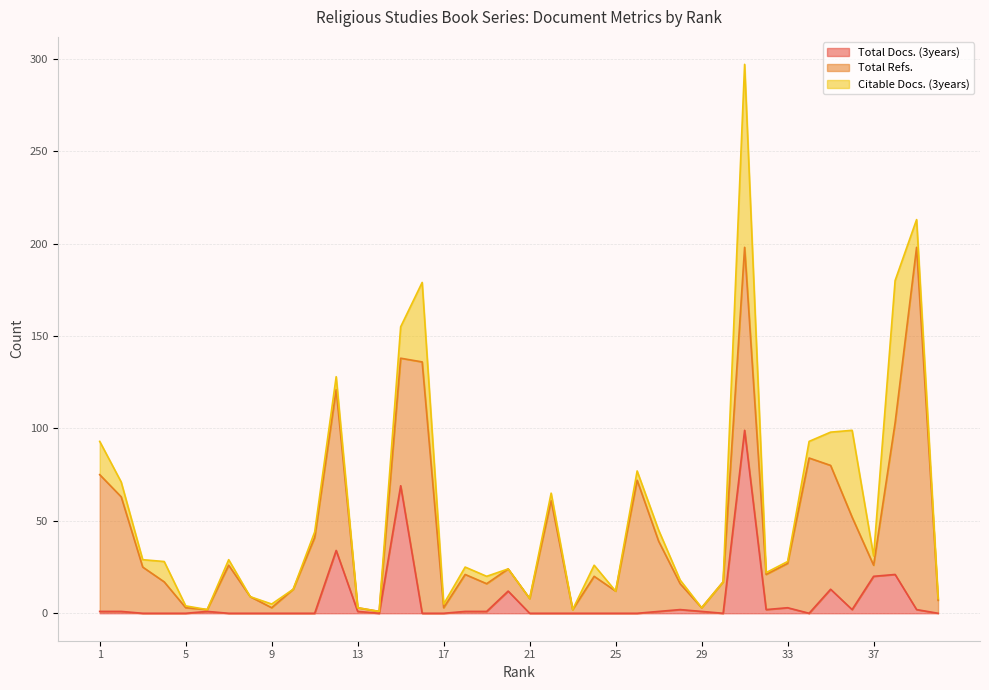

Between 21 and 37, which series saw the biggest shift?

Total Docs. (3years)